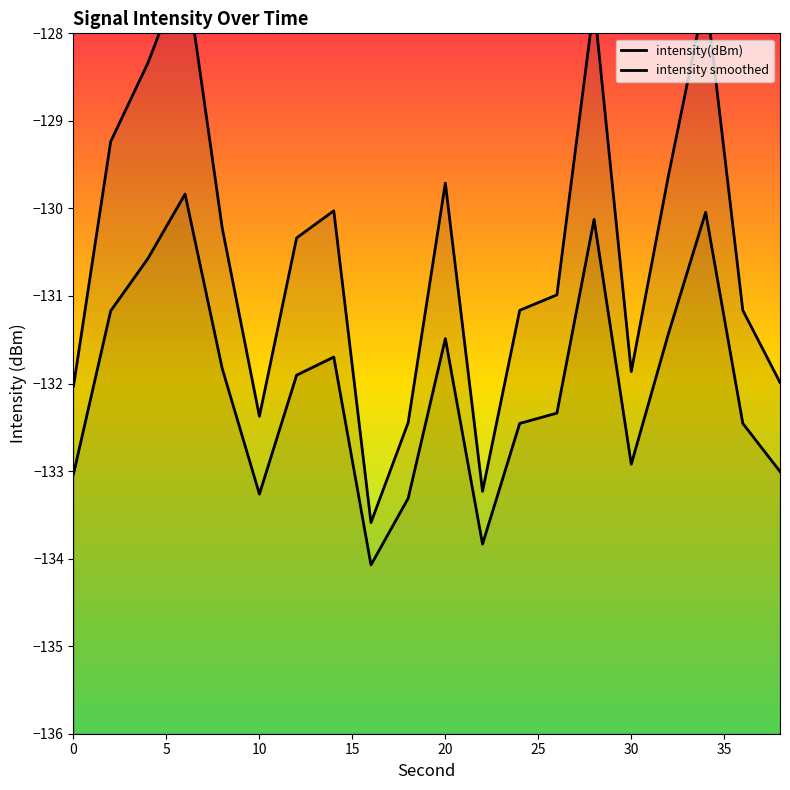

The chart shows a value of -52.0 at 30. True or false?

False